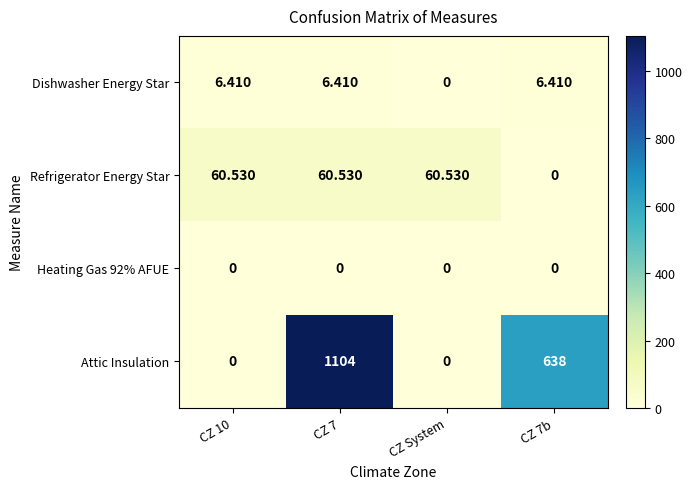

What is the greatest value displayed?

1104.0